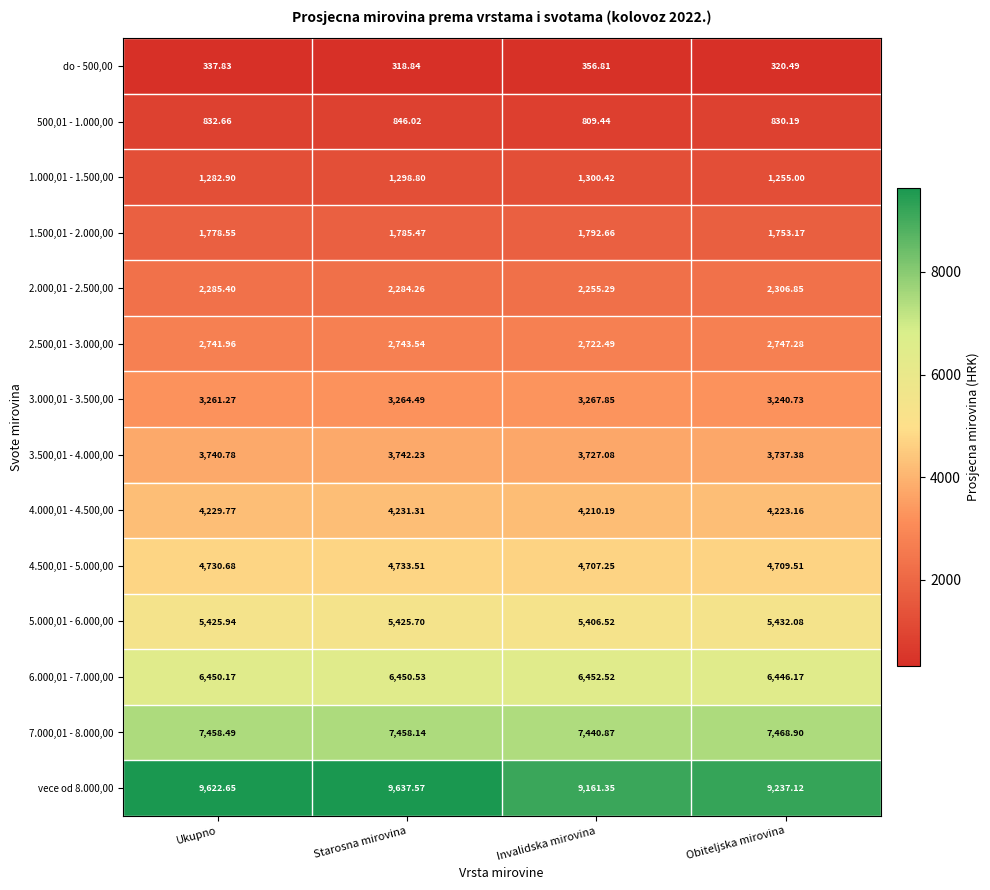

At which label does vece od 8.000,00 first exceed 9622?

Ukupno